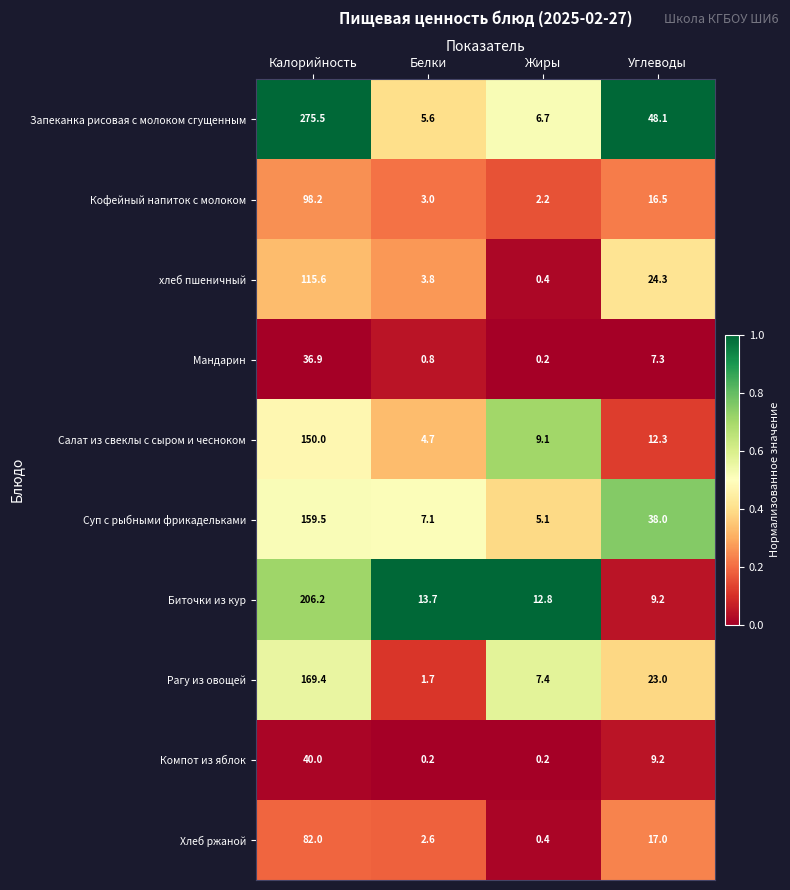

What is the difference between the highest and lowest values at Белки?

13.5